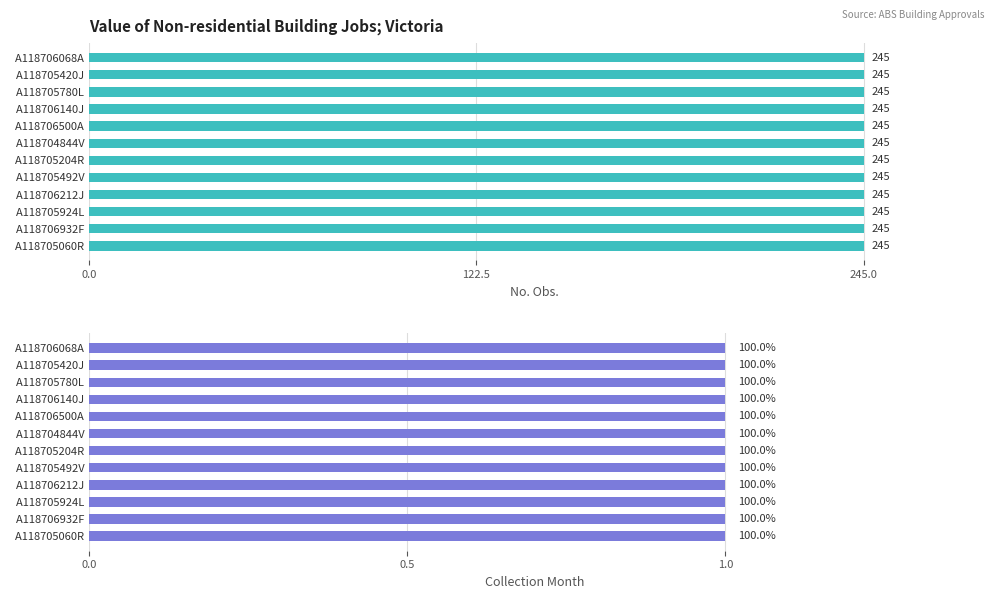

Which series changed the most between A118705780L and A118706500A?

No. Obs.